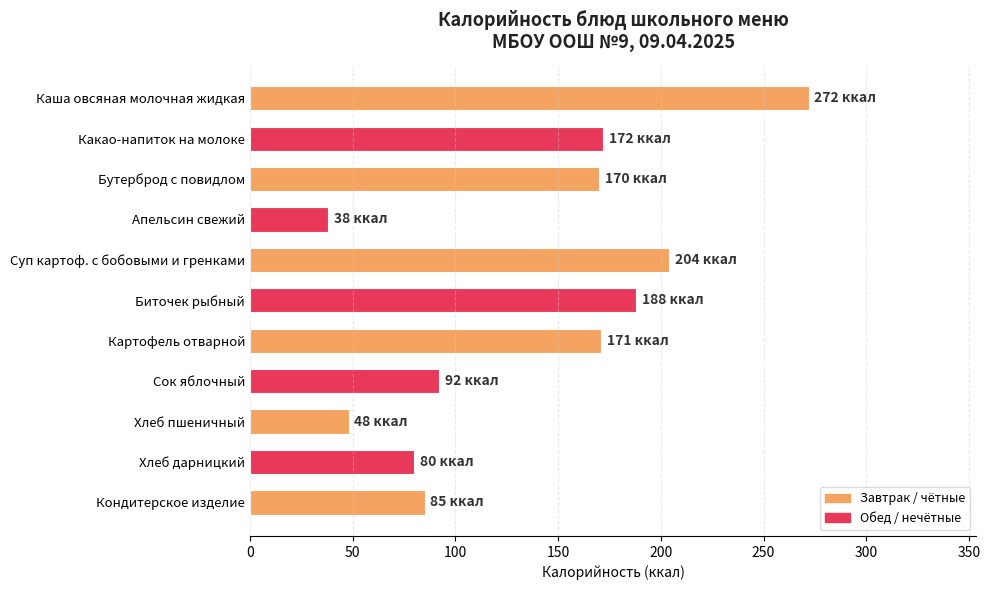

What is the value of the 11th bar from the top?

85